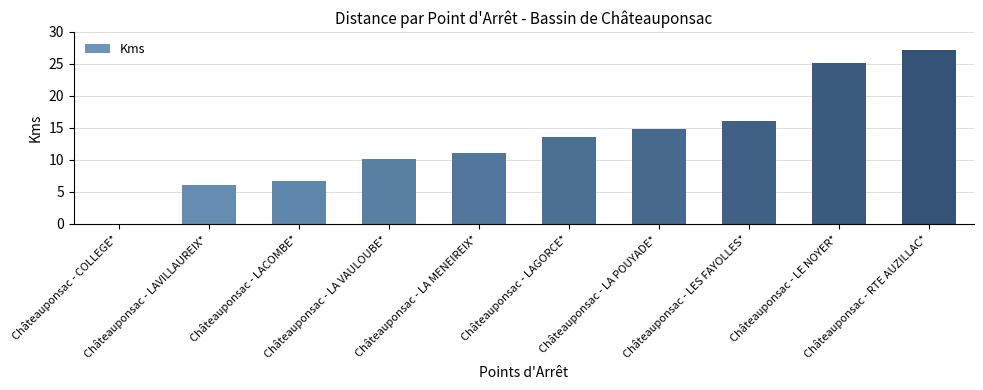

The value at Châteauponsac - LACOMBE* is 6.6. True or false?

True